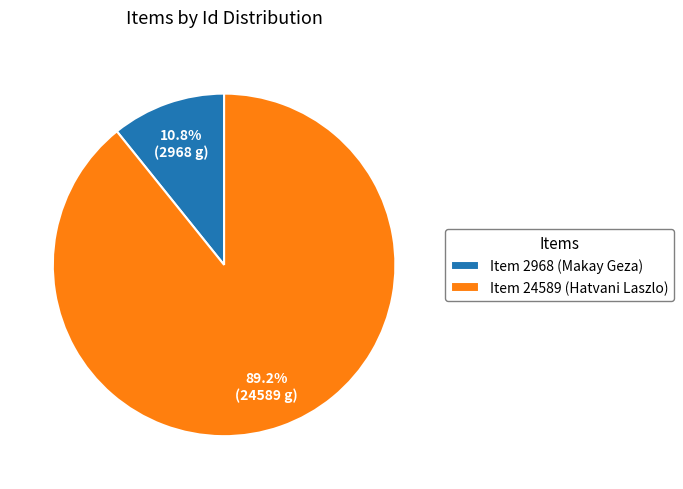

Does Item 24589 (Hatvani Laszlo) account for over 50% of the chart?

Yes